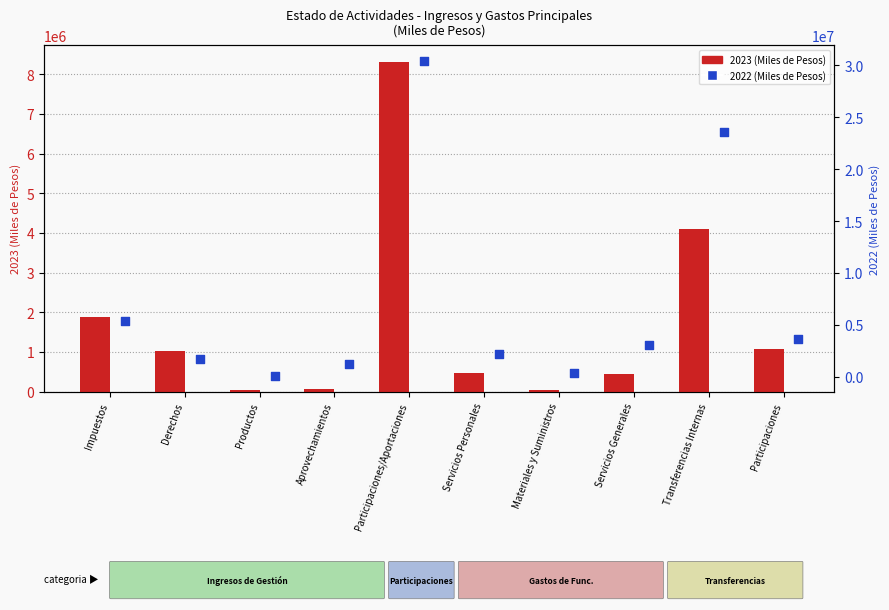

Which series has the largest total across all categories?

2022